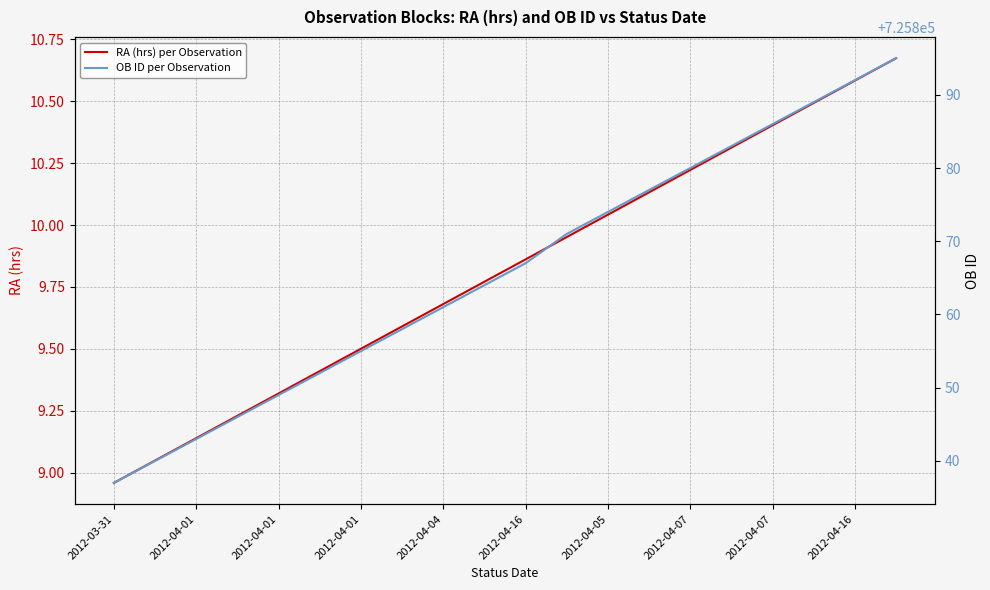

At which label is RA (hrs) per Observation closest to 9?

2012-03-31